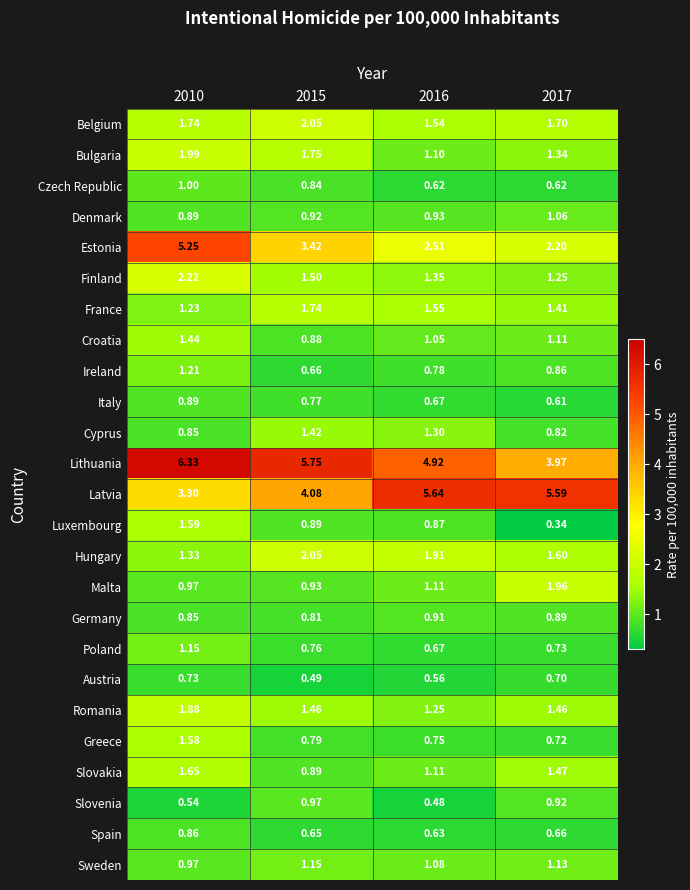

Which label corresponds to the largest value in the chart?

2010